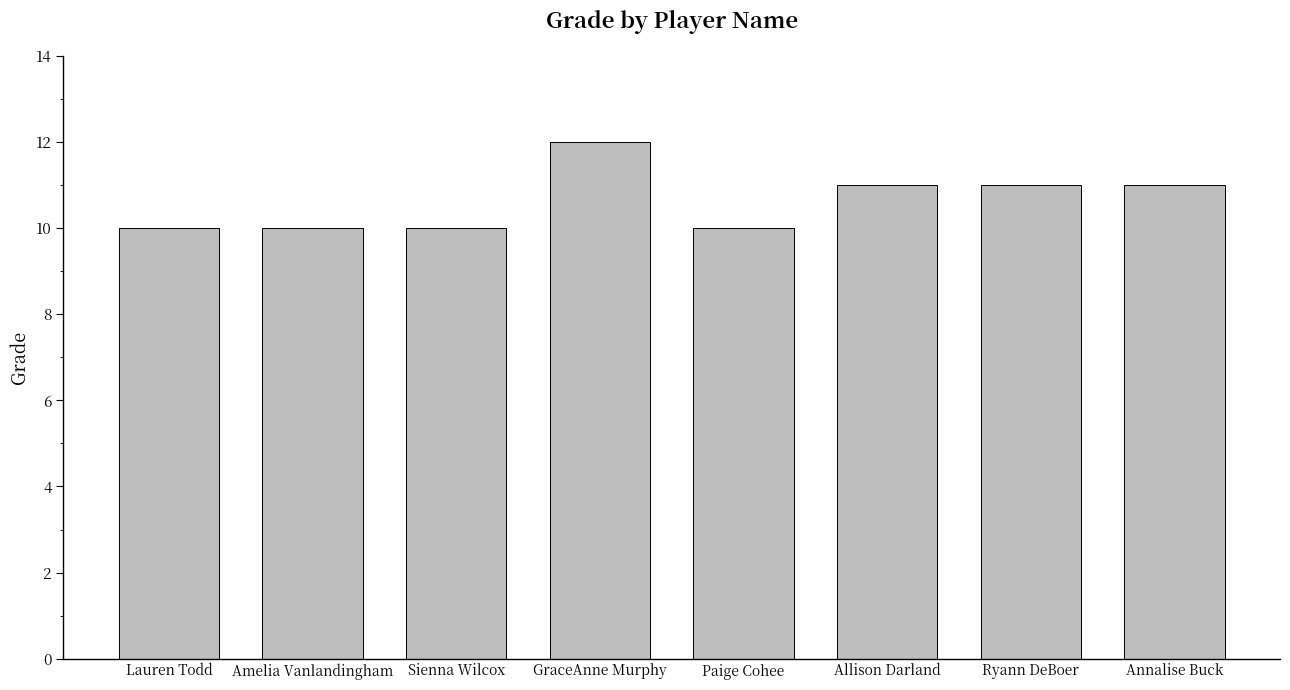

What is the average value?

11